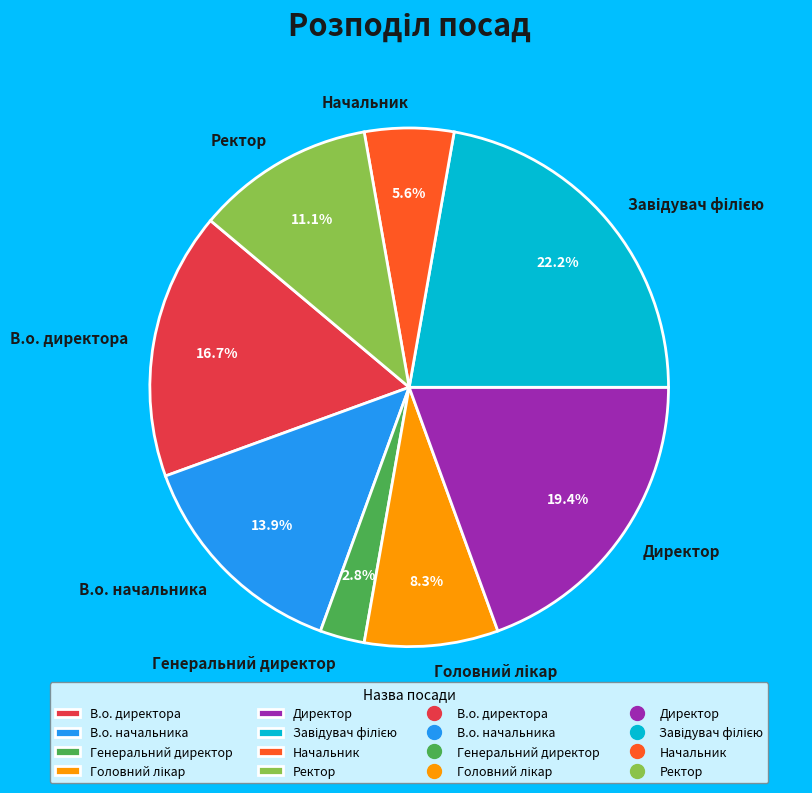

What percentage is the В.о. директора slice, to the nearest percent?

17%